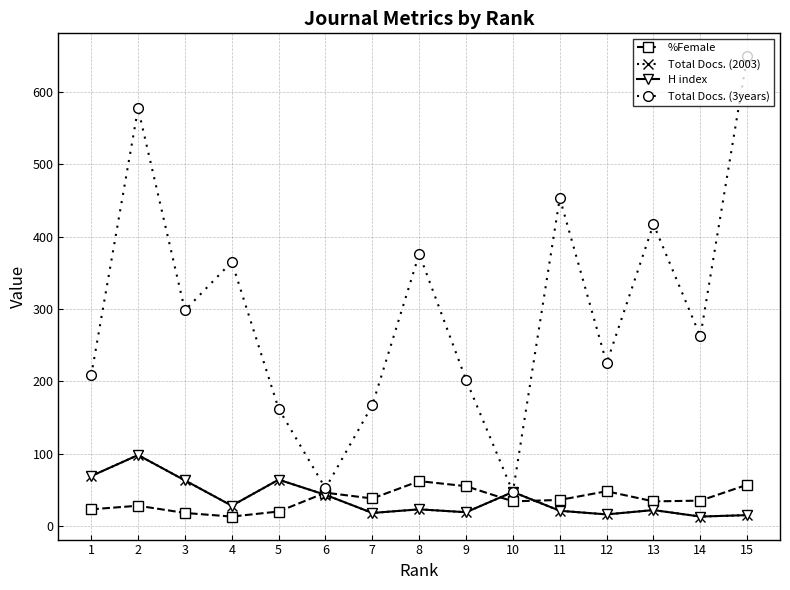

The Total Docs. (2003) series shows 43 at 6. True or false?

True